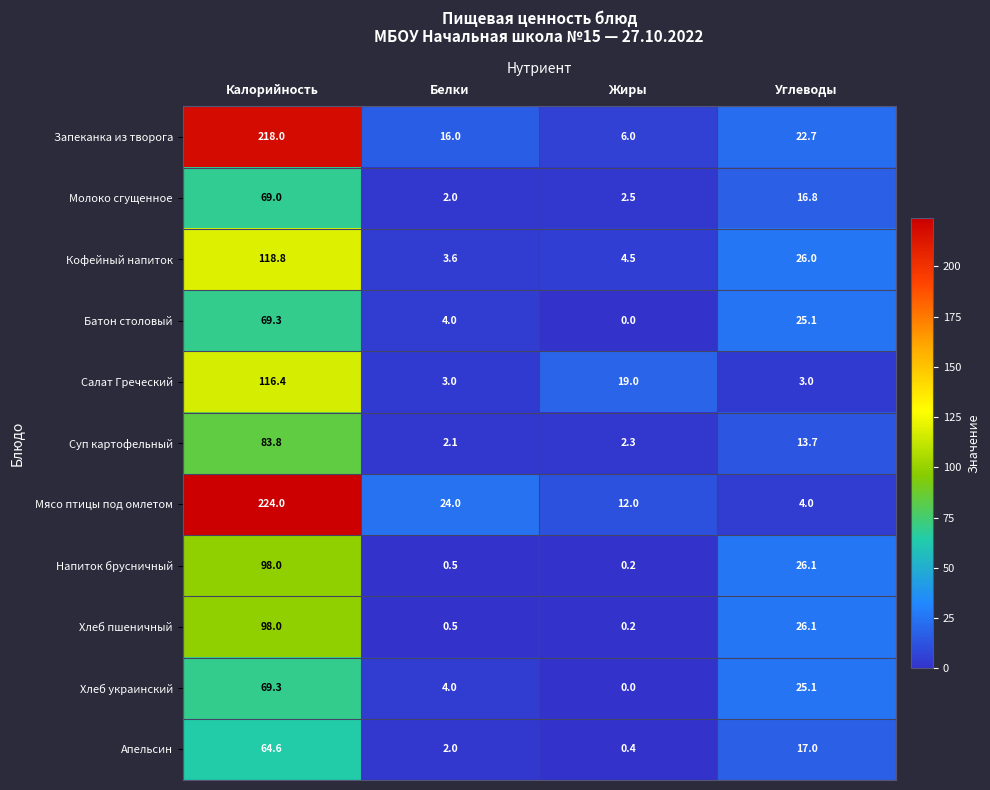

What is the average value of the Батон столовый series?

24.6